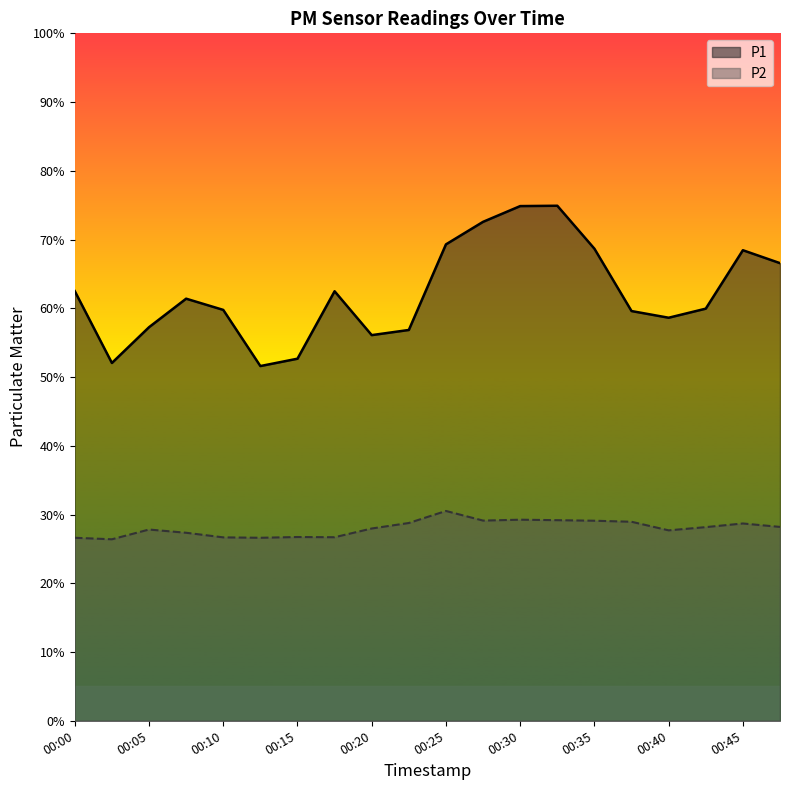

How many interior local peaks does the P1 series have?

4